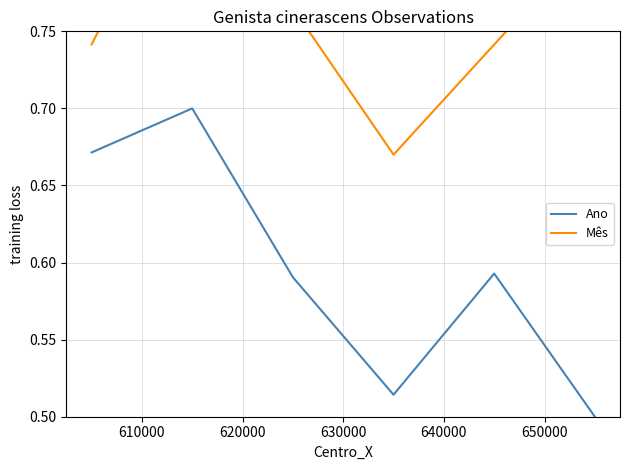

How many interior local valleys does the Mês series have?

1